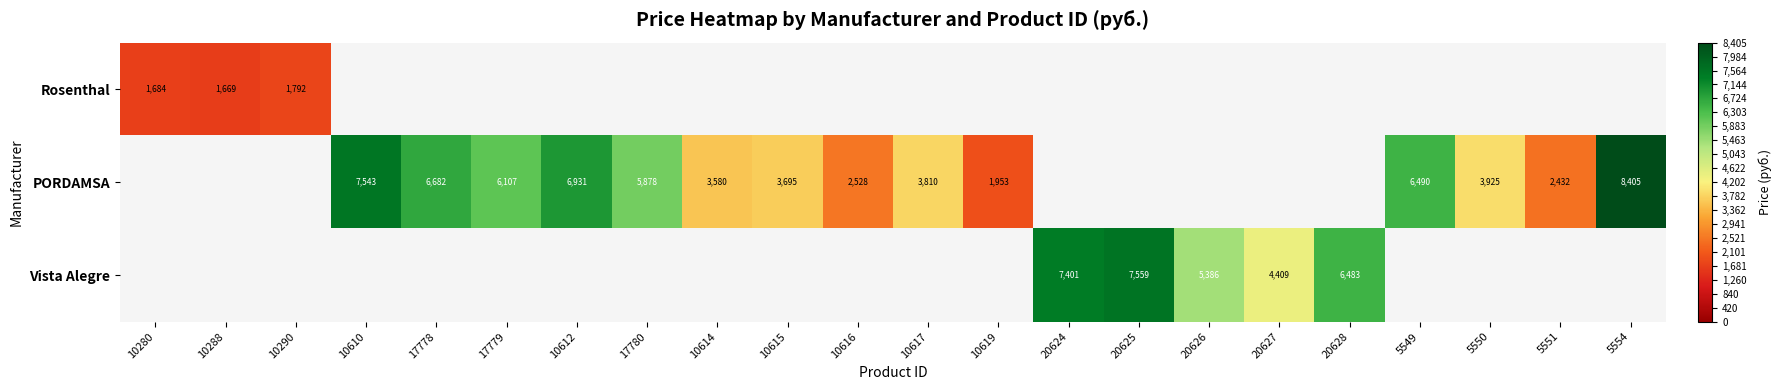

How many values in the PORDAMSA series exceed 5878?

6